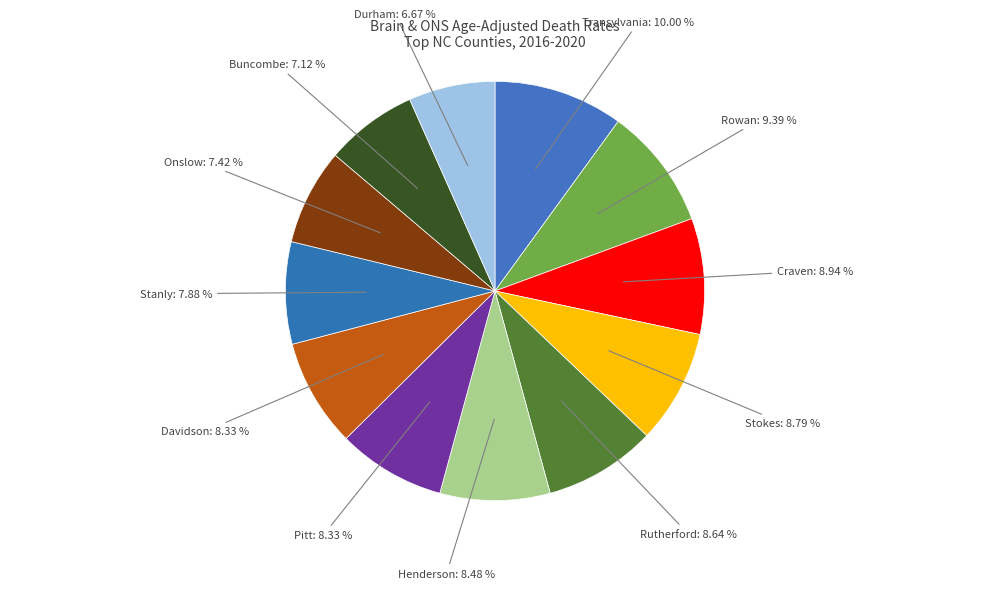

Count the number of slices in the pie.

12